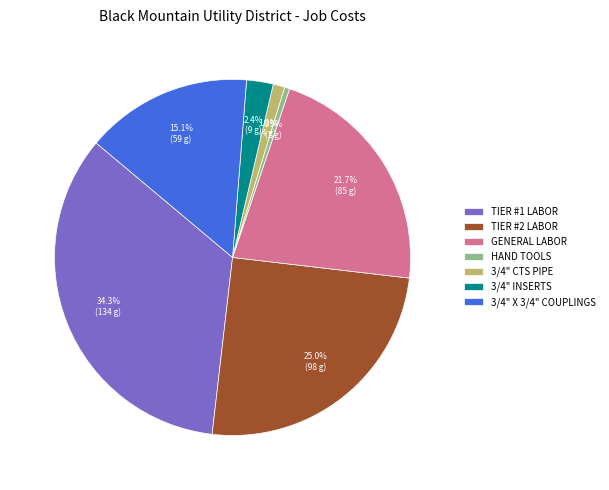

The 3/4" INSERTS slice represents 2% of the pie. True or false?

True